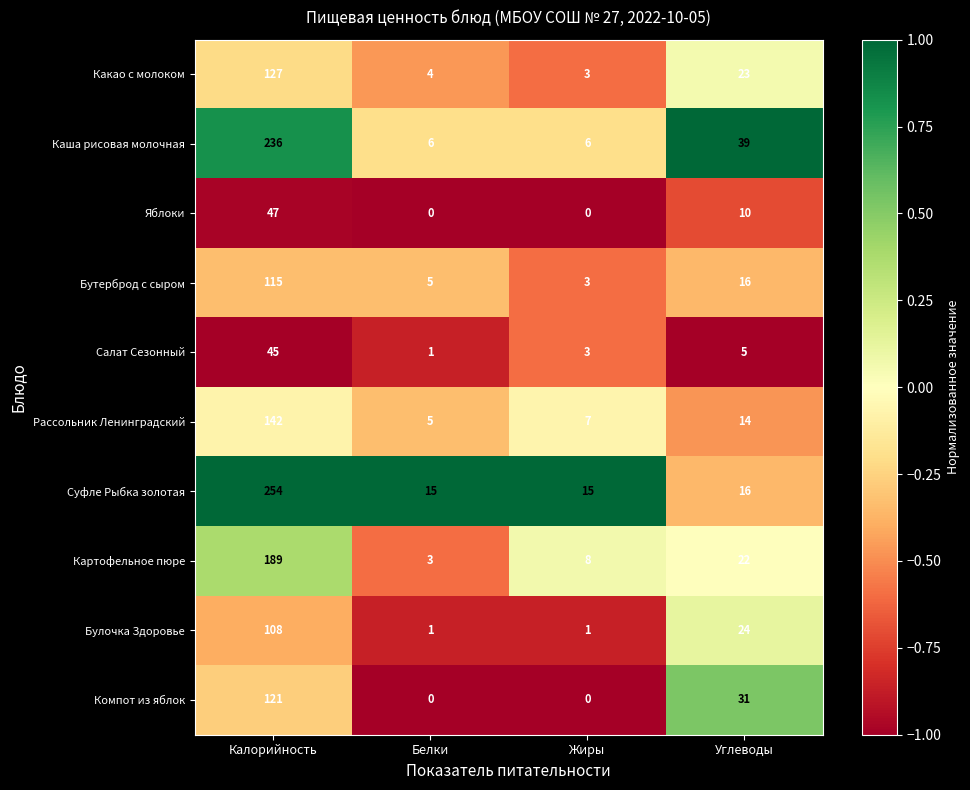

Which category has the highest value across all series?

Калорийность